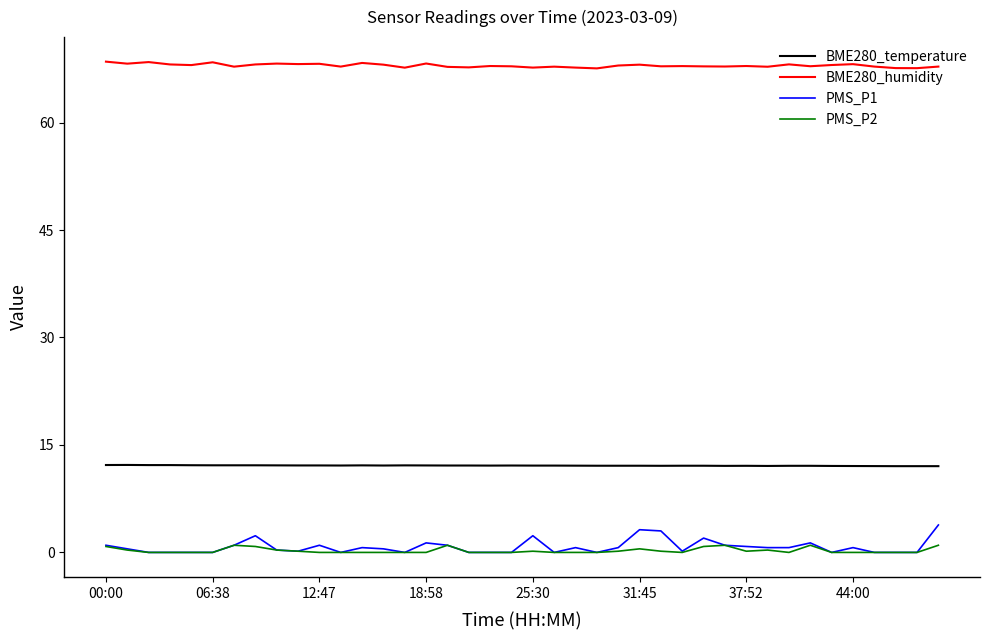

True or false: BME280_temperature and PMS_P2 cross at least once.

False